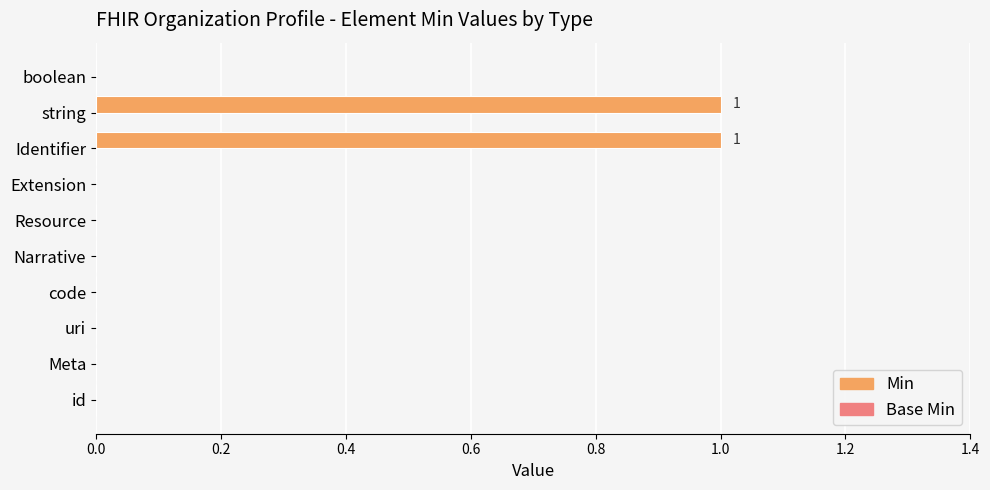

How many series are shown in this chart?

1